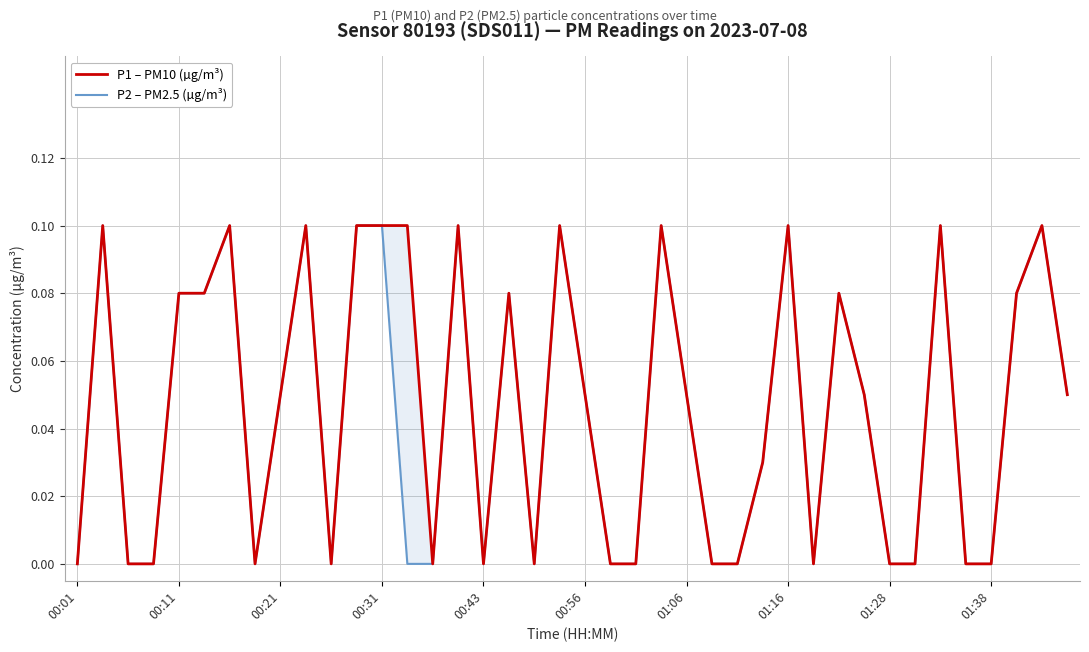

The P2 – PM2.5 (µg/m³) series shows 0.1 at 01:38. True or false?

True